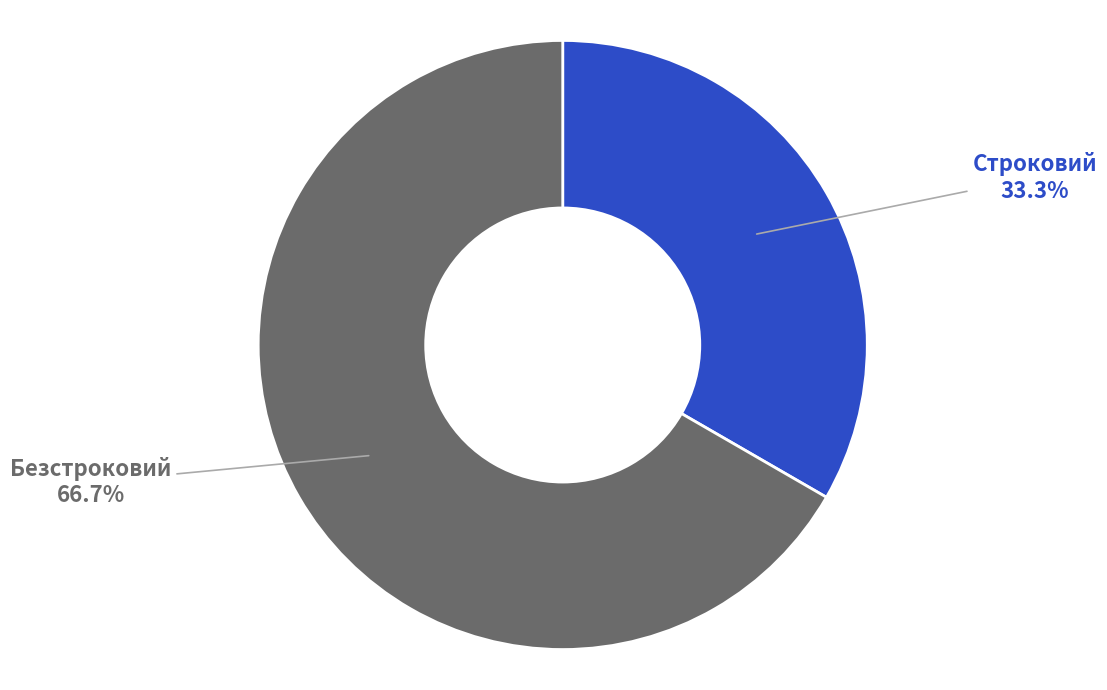

Rank the categories by value from highest to lowest.

Безстроковий, Строковий